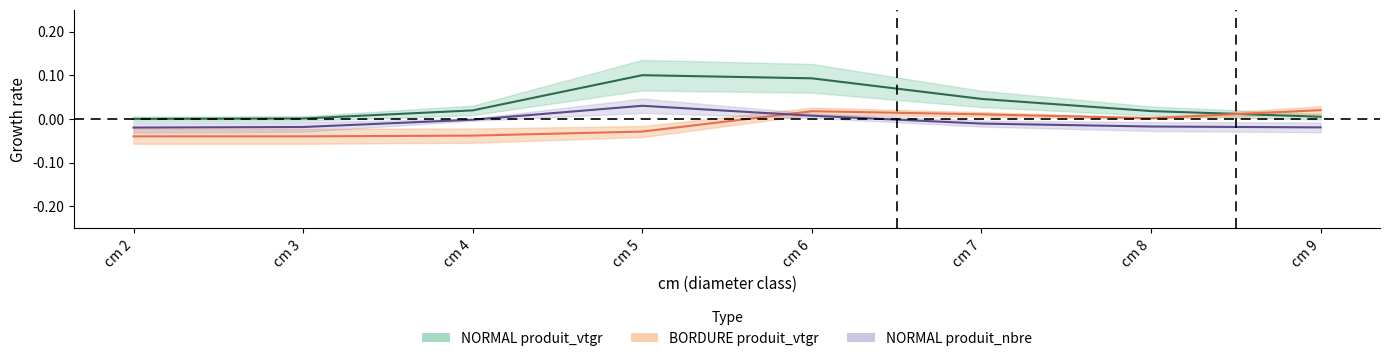

At which label does NORMAL_produit_vtgr reach its peak?

cm 5